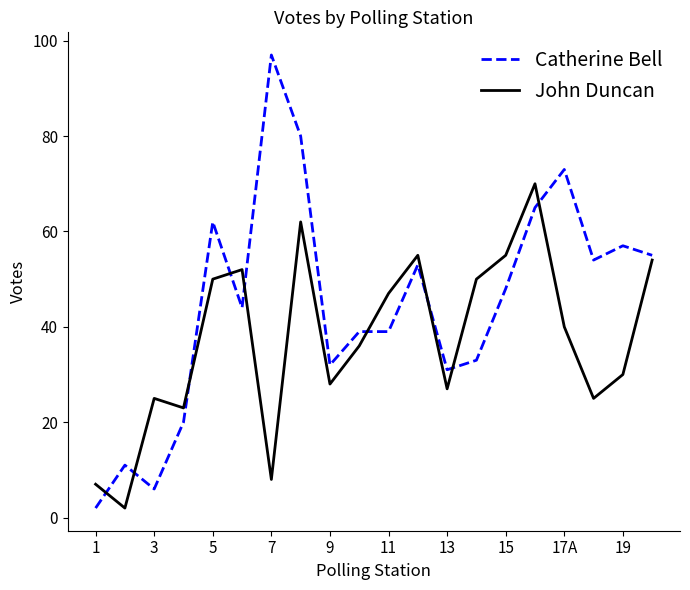

Which series has the largest total across all categories?

Catherine Bell